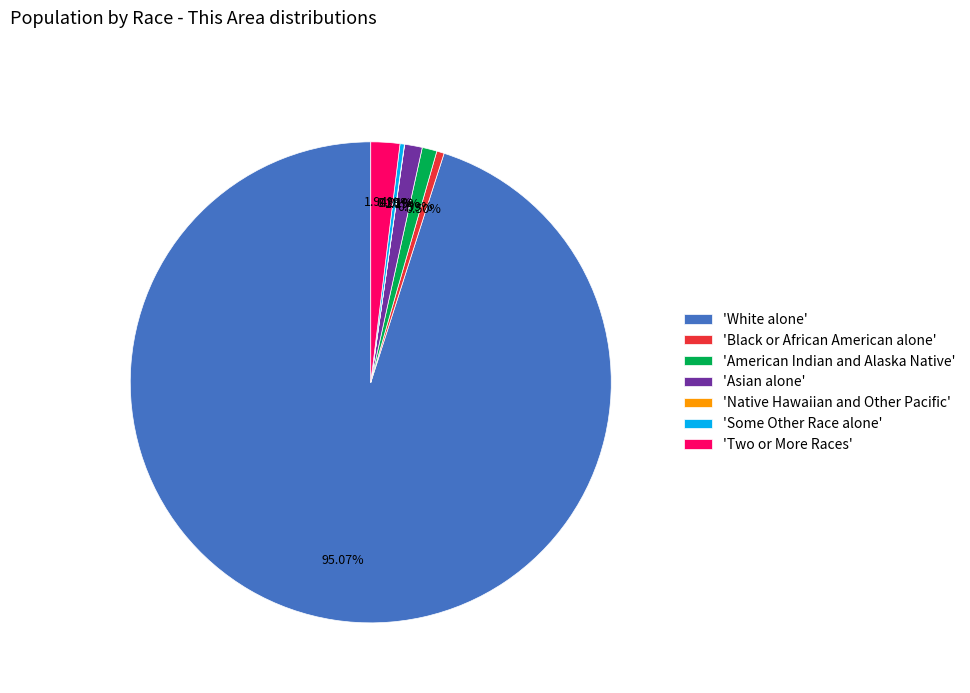

To the nearest percent, what is the average slice percentage?

14%